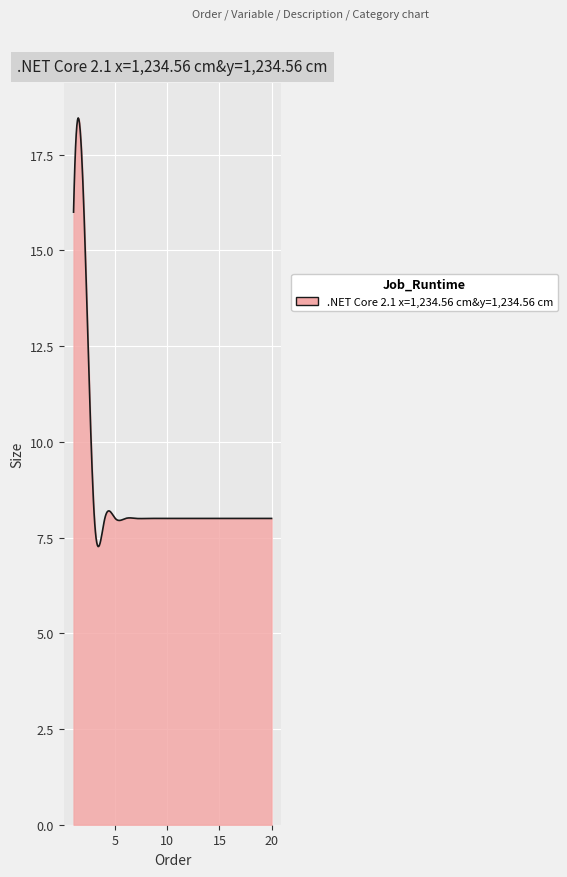

What is the smallest value displayed?

7.3